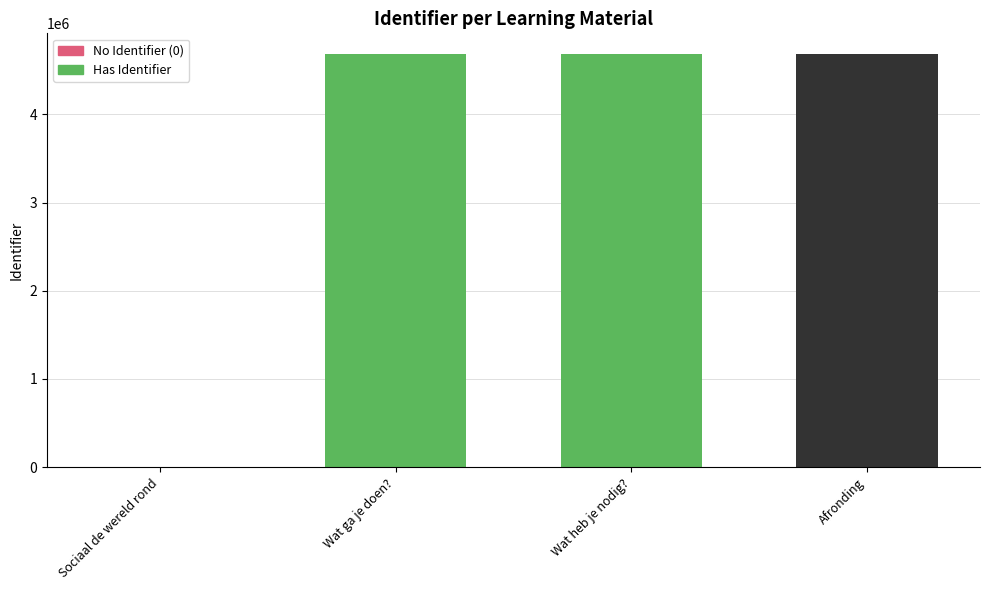

Is it true that the value at Wat ga je doen? is 8357828?

False